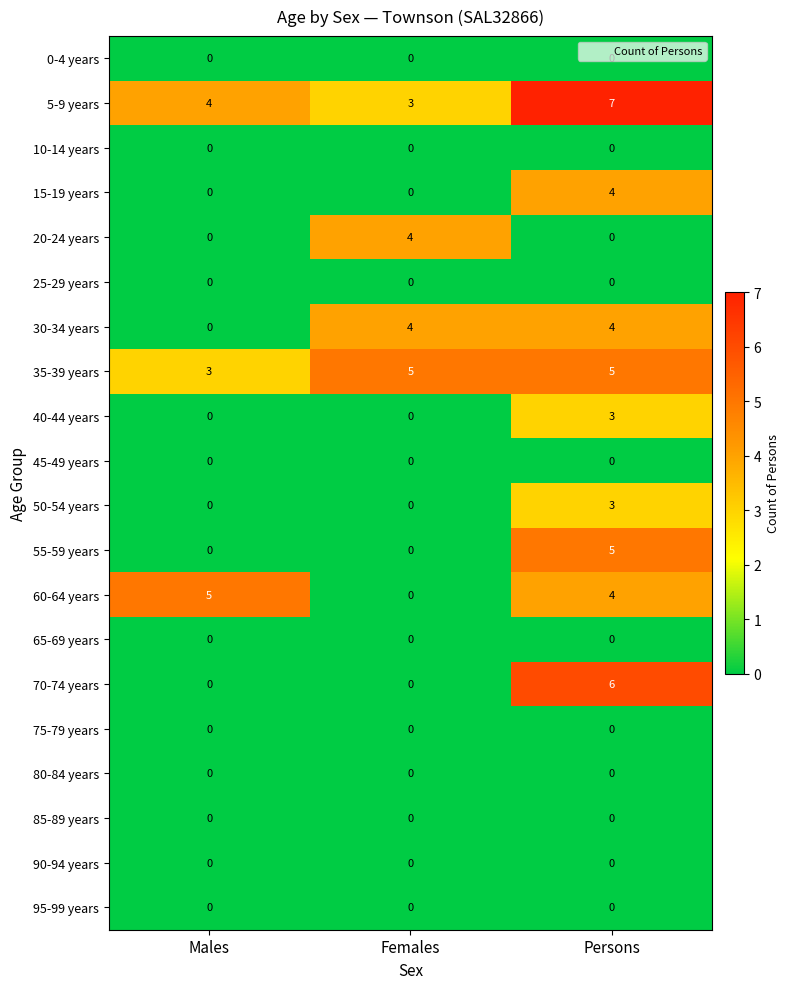

What is the difference between the maximum and minimum values in the 50-54 years series?

3